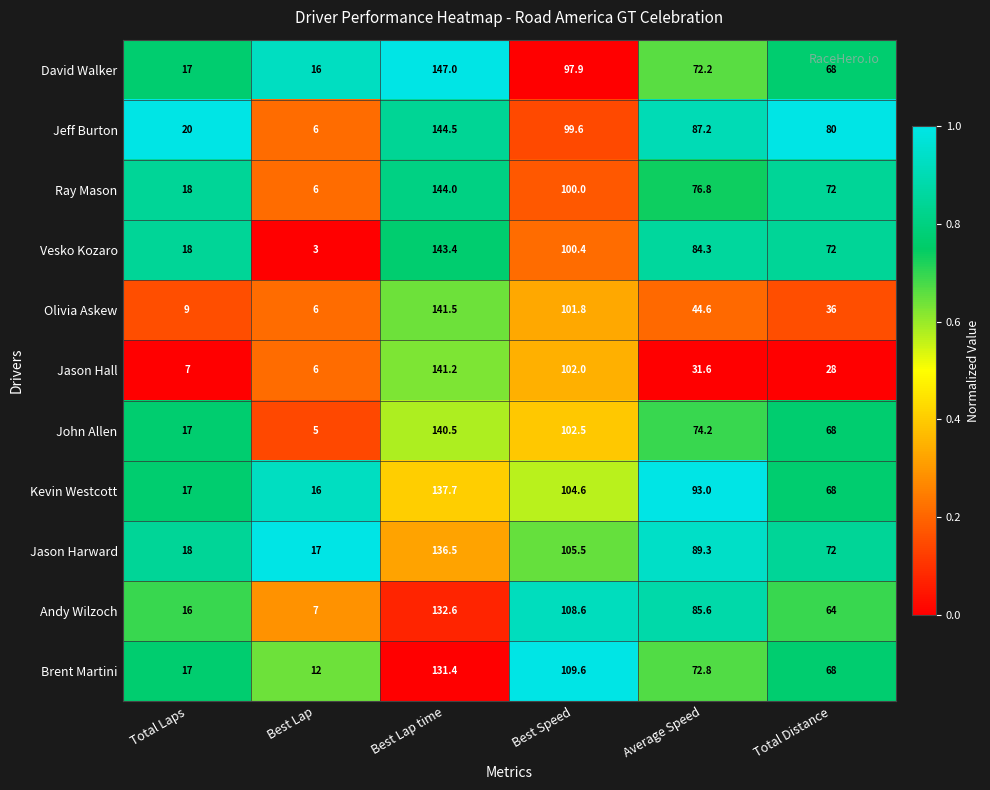

What is the difference between the maximum and minimum values in the Andy Wilzoch series?

125.6